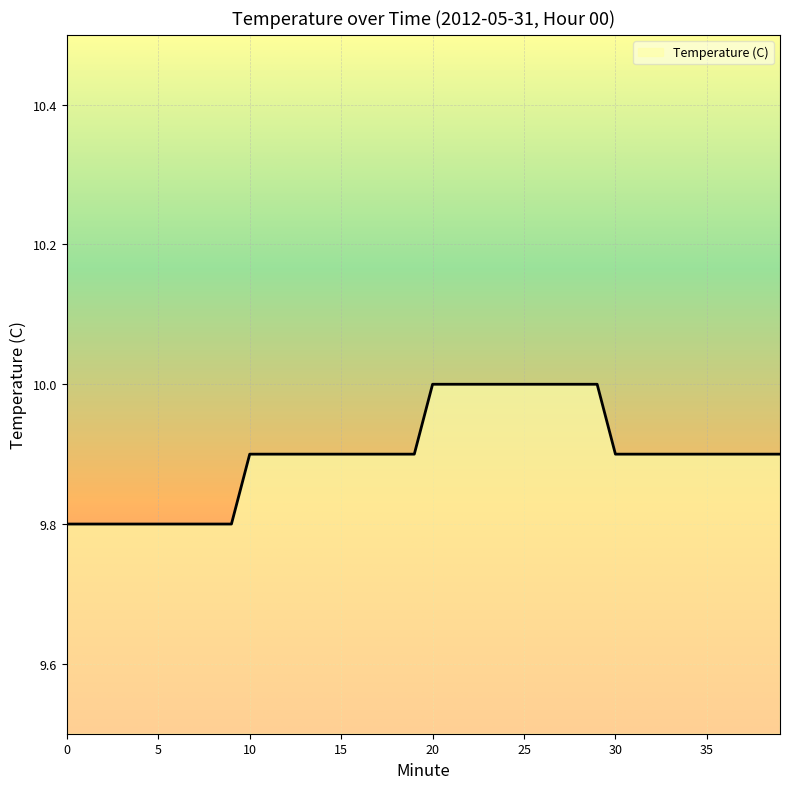

What is the minimum value shown in the chart?

9.8